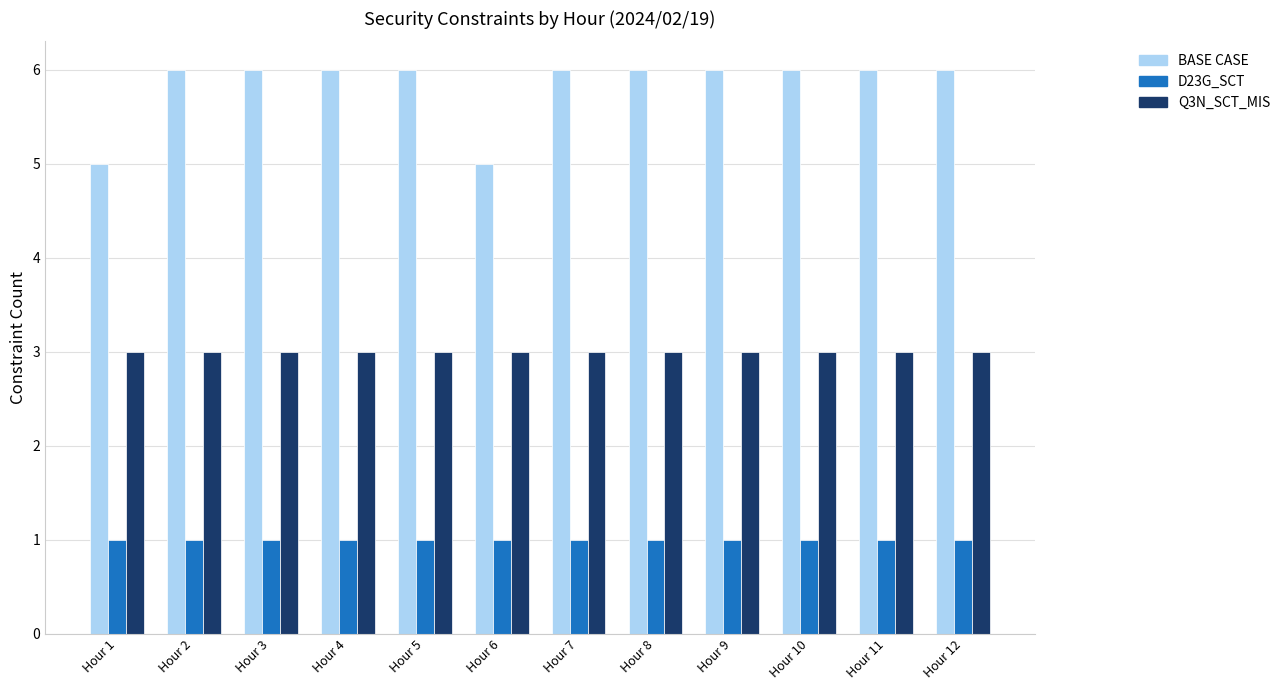

Are the bars grouped side by side (vs. stacked)?

Yes